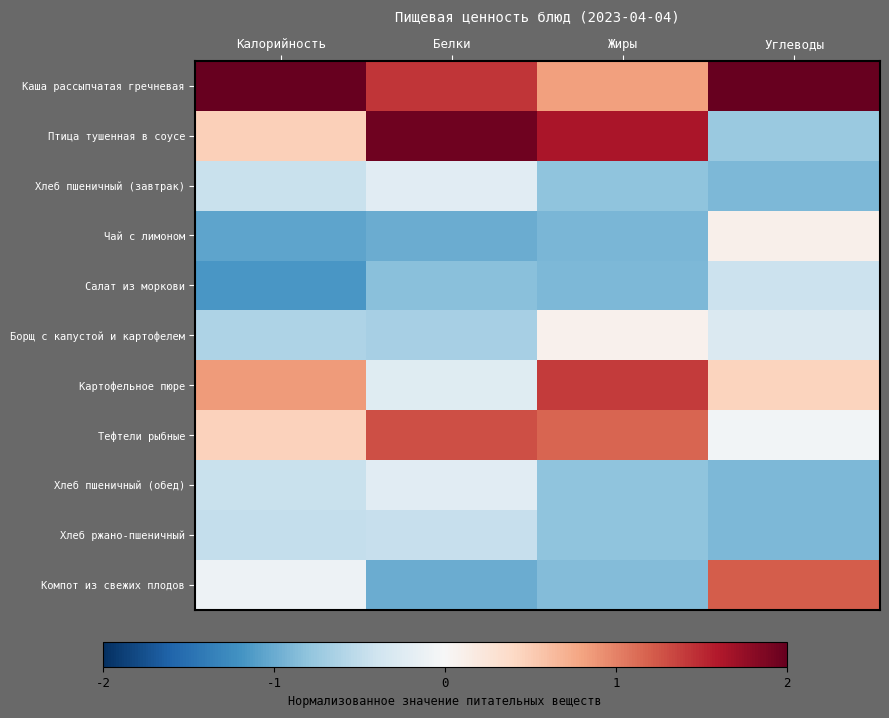

Rank the series by their maximum value, from lowest to highest.

Хлеб ржано-пшеничный, Салат из моркови, Хлеб пшеничный (завтрак), Хлеб пшеничный (обед), Борщ с капустой и картофелем, Чай с лимоном, Компот из свежих плодов, Тефтели рыбные, Картофельное пюре, Птица тушенная в соусе, Каша рассыпчатая гречневая